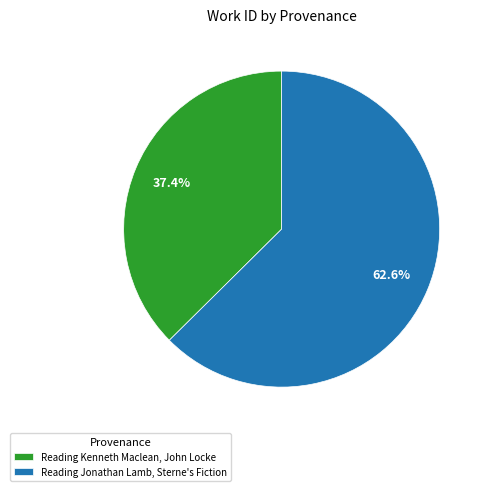

What portion of the pie excludes Reading Kenneth Maclean, John Locke?

62.6%